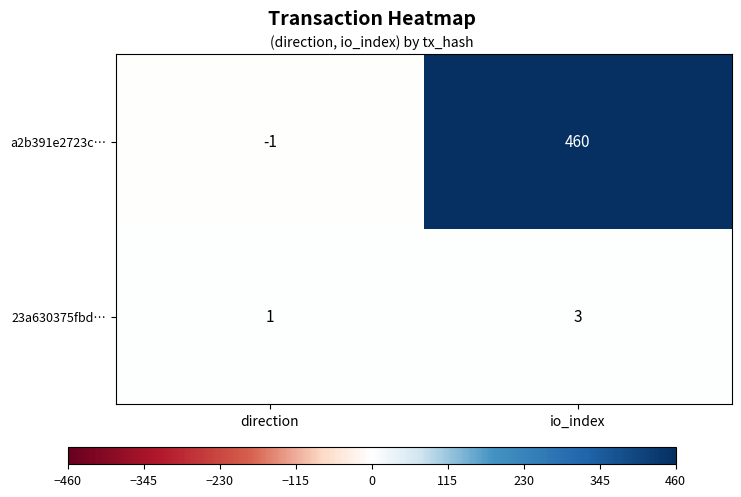

Between direction and io_index, which series saw the biggest shift?

a2b391e2723c…